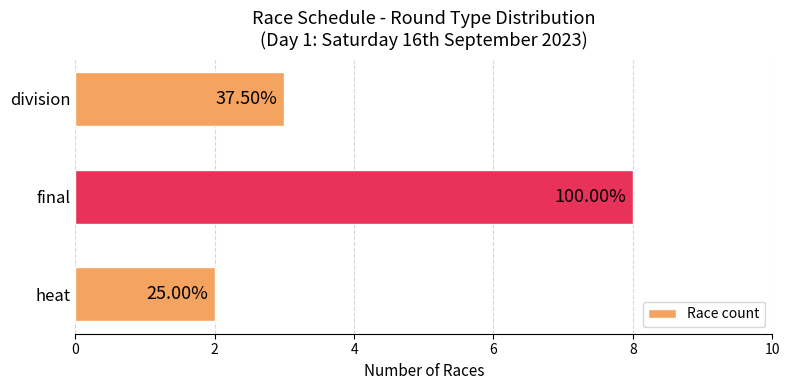

What is the sum of all values?

13